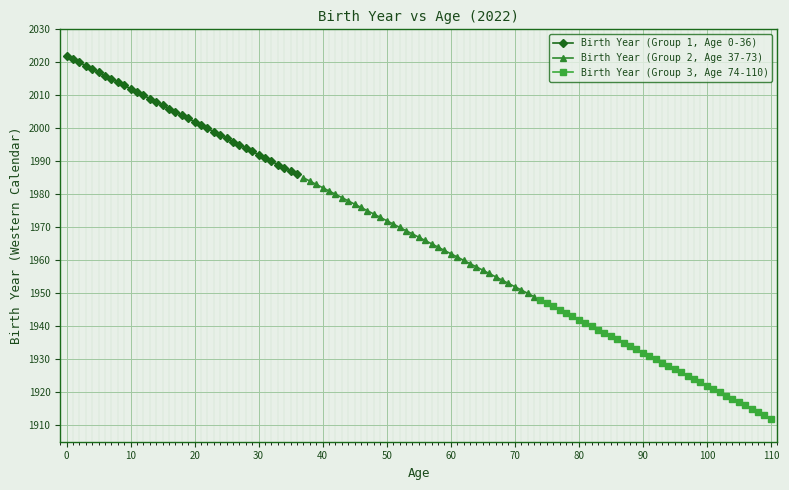

What is the maximum value for Birth Year (Group 1, Age 0-36)?

2022